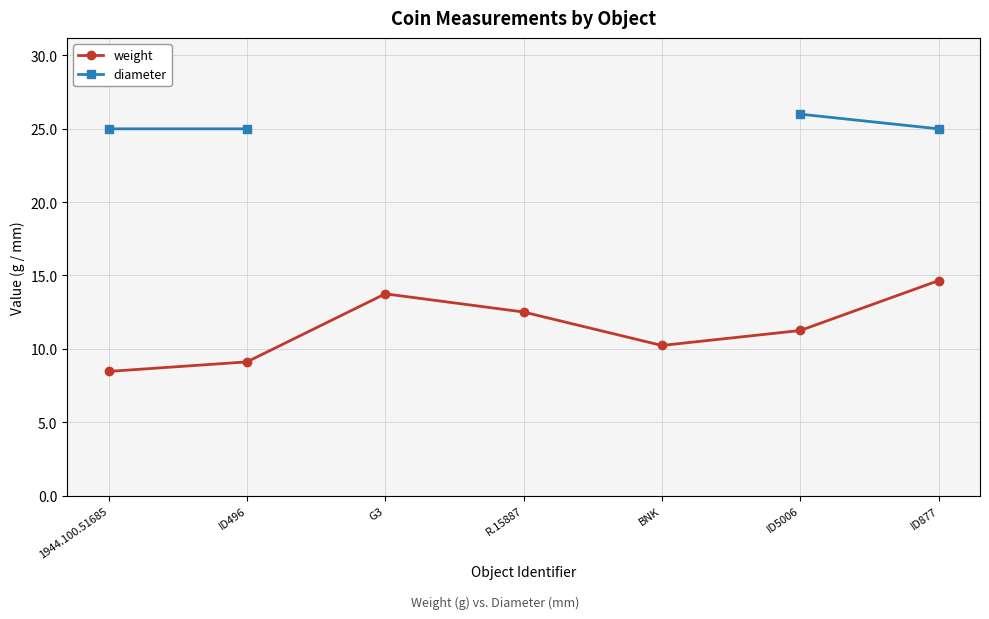

Is it true that weight equals 8.5 at 1944.100.51685?

True